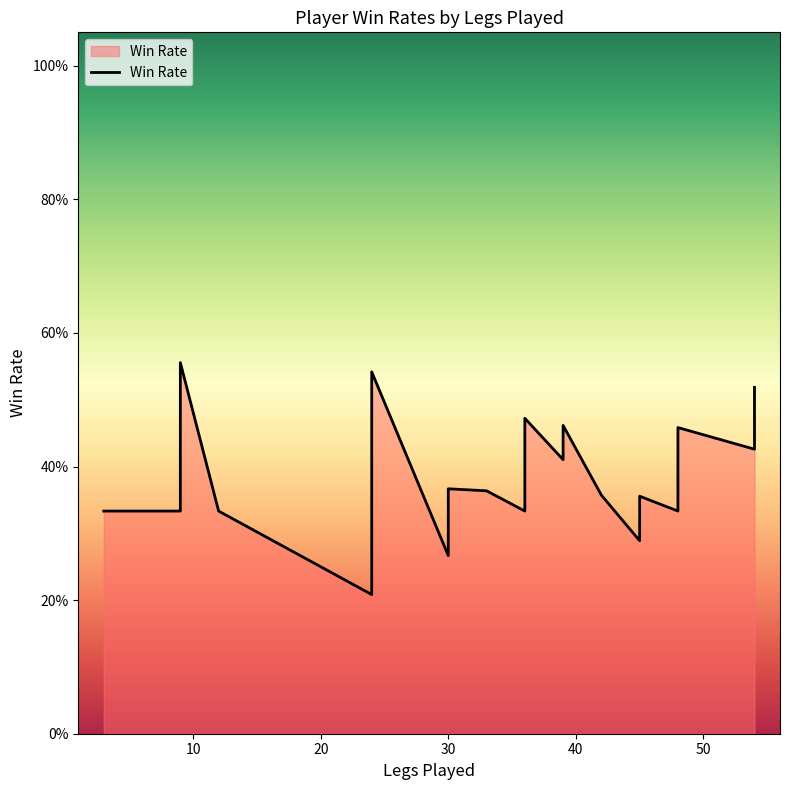

How many lines are shown in the chart?

1